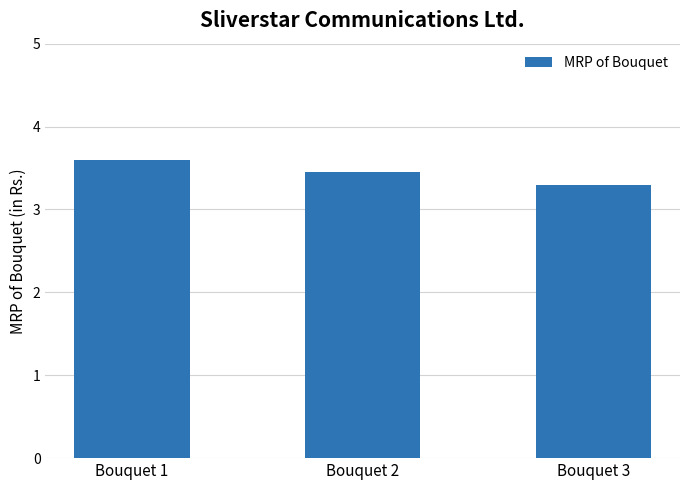

List the labels in order of value, largest first.

Bouquet 1, Bouquet 2, Bouquet 3